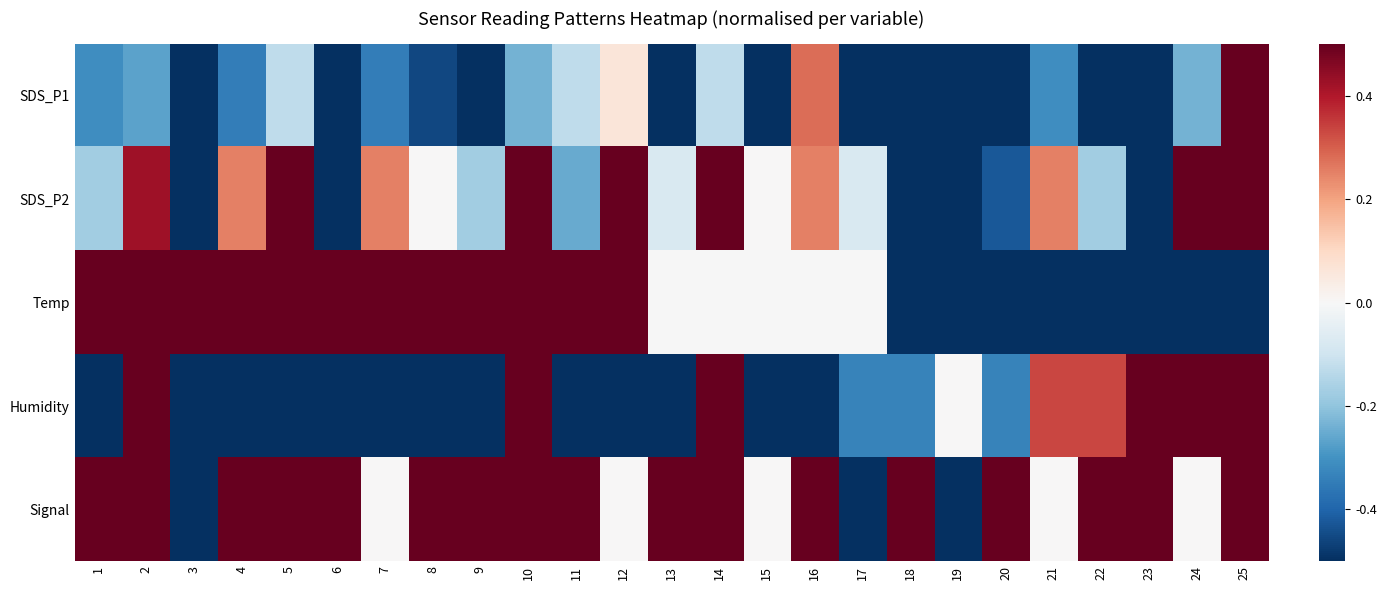

Which series has the largest total across all categories?

Signal